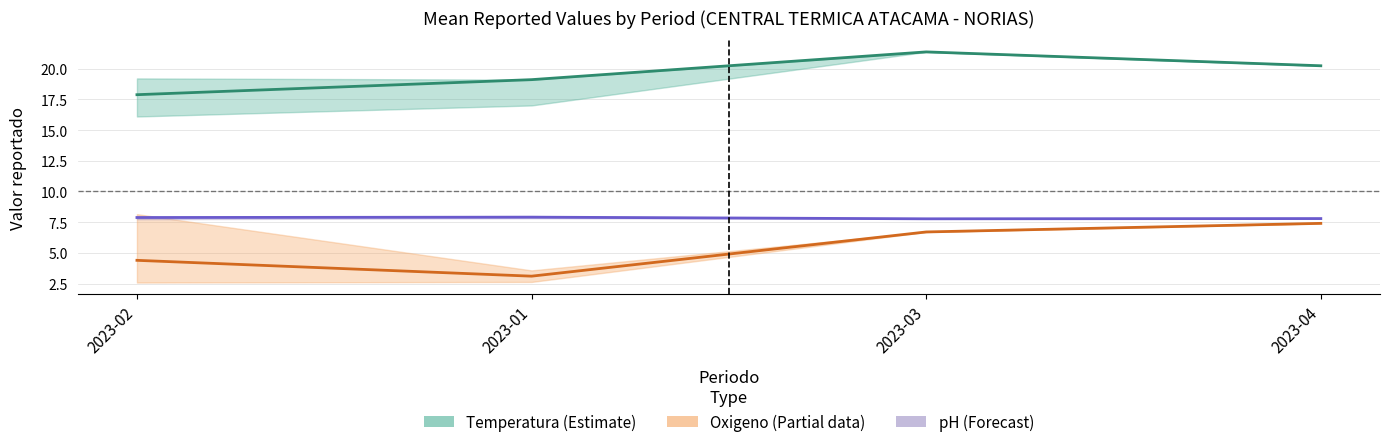

Reading left to right, list all the values displayed in this chart.

Temperatura: 2023-02=17.9	2023-01=19.1	2023-03=21.4	2023-04=20.2
Oxigeno: 2023-02=4.4	2023-01=3.1	2023-03=6.7	2023-04=7.4
pH: 2023-02=7.9	2023-01=7.9	2023-03=7.8	2023-04=7.8